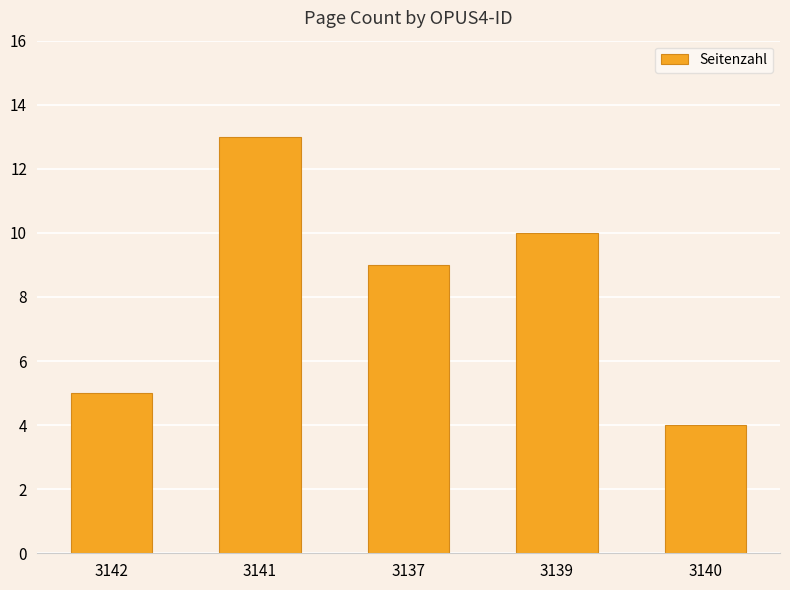

Read the value at 3142.

5